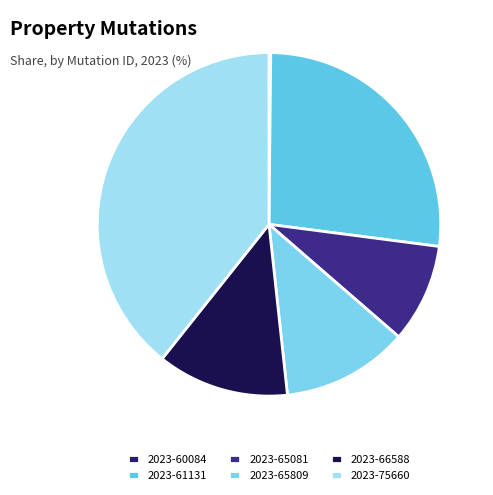

Which category has the smallest portion of the pie?

2023-60084